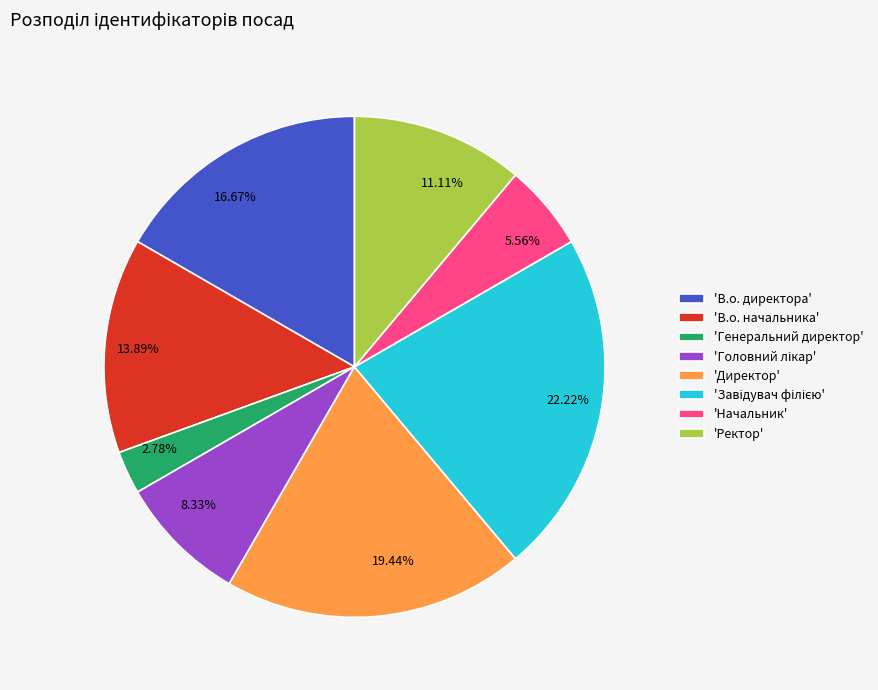

Approximately how many times larger is the value at 5.56% compared to 11.11%?

0.5